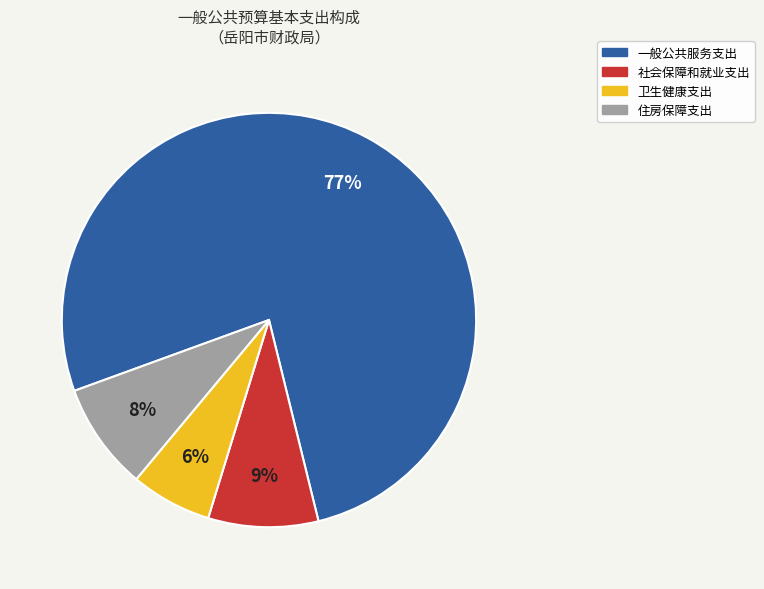

Do 一般公共服务支出 and 社会保障和就业支出 together represent more than half of the pie?

Yes